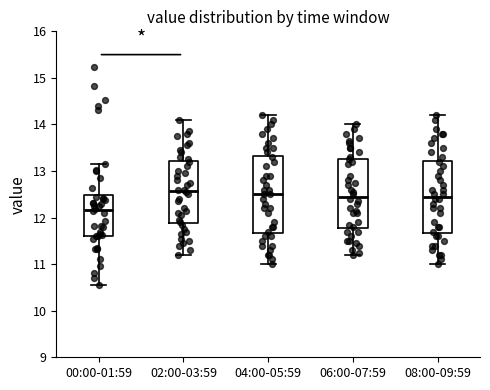

Which box is the tallest, from its lower edge to its upper edge?

04:00-05:59